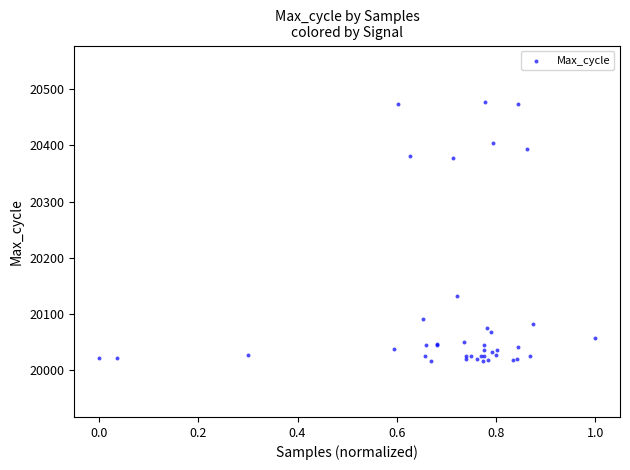

What Y value in the scatter plot is closest to 20247?

20132